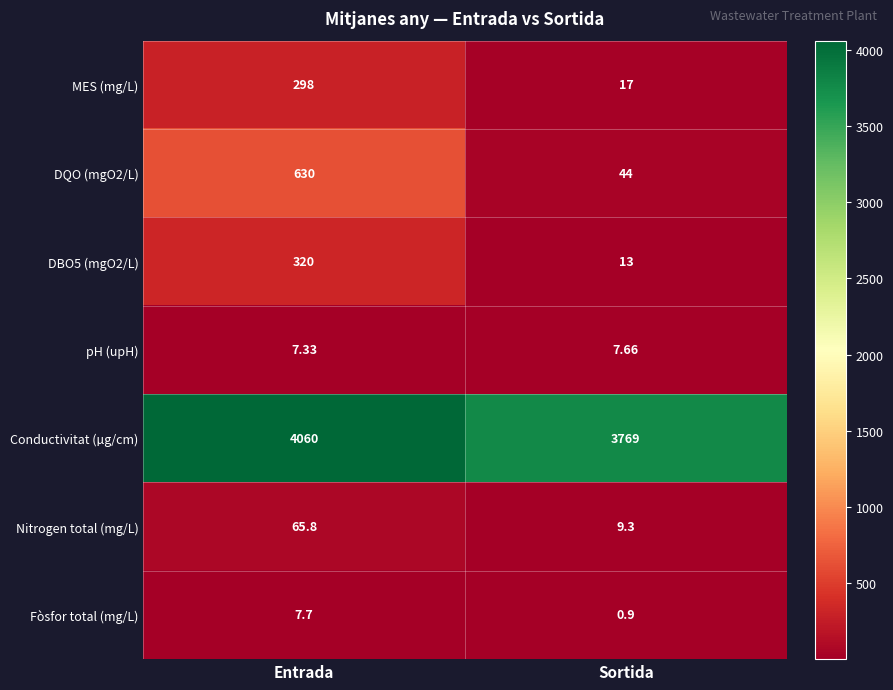

Rank the series at Entrada from lowest to highest value.

pH (upH), Fòsfor total (mg/L), Nitrogen total (mg/L), MES (mg/L), DBO5 (mgO2/L), DQO (mgO2/L), Conductivitat (µg/cm)